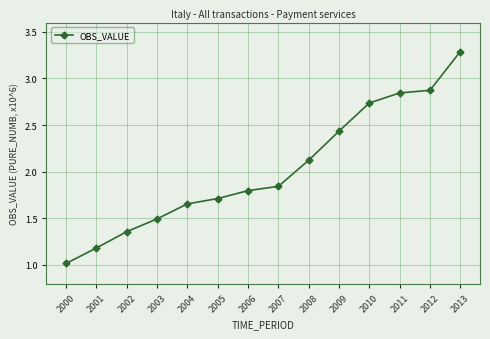

Approximately how many times larger is the value at 2003 compared to 2006?

0.8